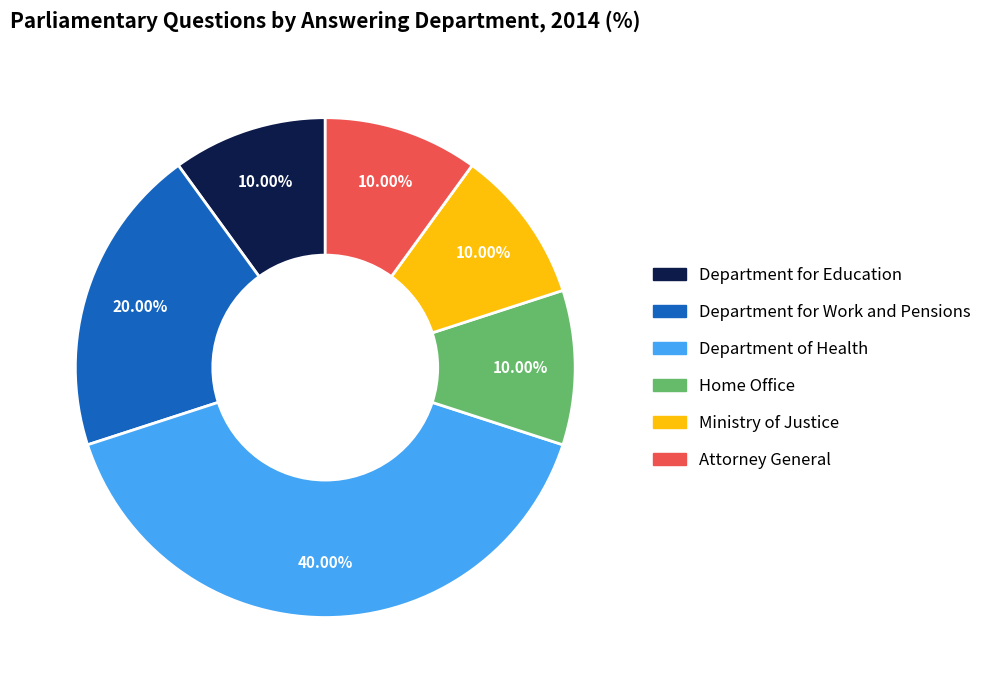

Combined, what portion of the pie is Attorney General and Ministry of Justice?

20.0%